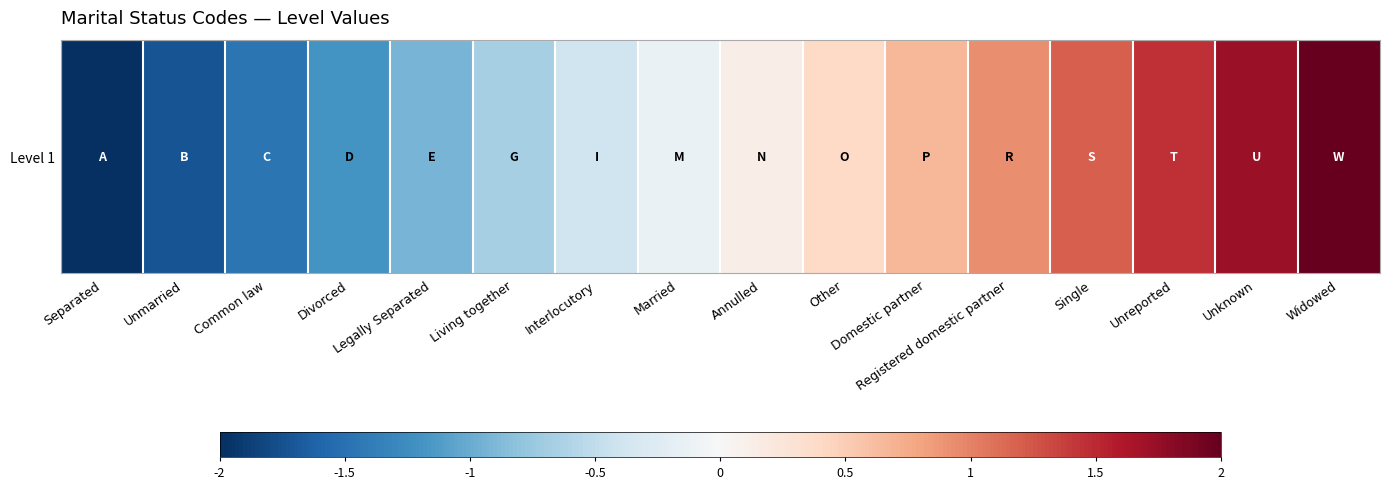

Which has a higher value, Separated or Domestic partner?

Domestic partner